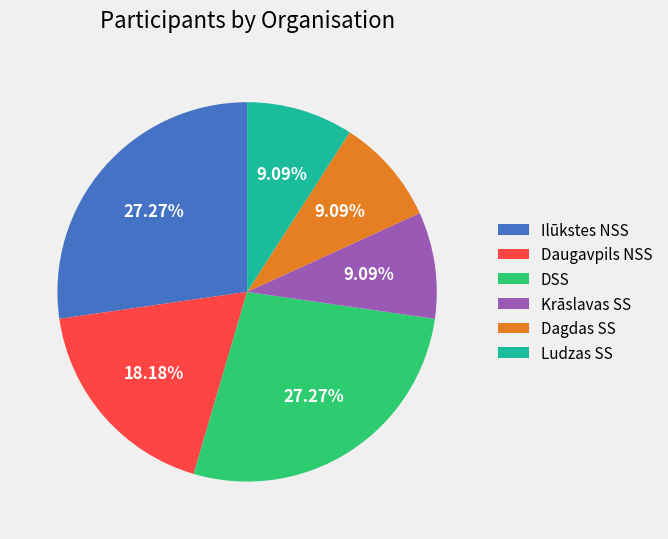

The Ludzas SS slice represents 9% of the pie. True or false?

True